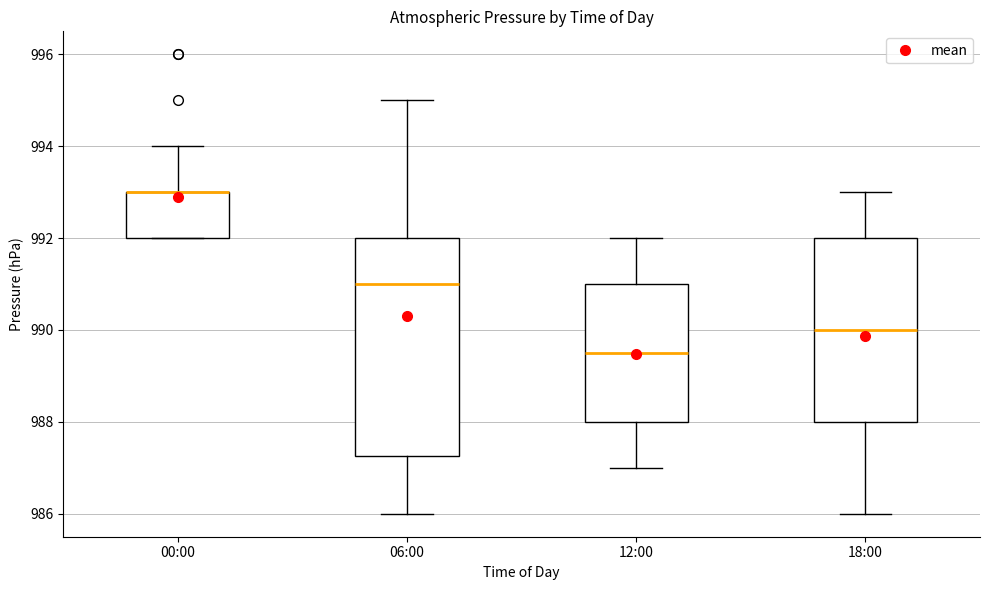

Reading left to right, transcribe this box plot: for each box, give where its median line is, the range the box spans, and where its two whiskers end, as read against the y-axis. The values are not printed on the chart, so give them approximately, as read against the axis.

00:00: median 993.0 (drawn on the box's upper edge), box 992.0 to 993.0, whiskers 992.0 to 994.0
06:00: median 991.0, box 987.2 to 992.0, whiskers 986.0 to 995.0
12:00: median 989.6, box 988.0 to 991.0, whiskers 987.0 to 992.0
18:00: median 990.0, box 988.0 to 992.0, whiskers 986.0 to 993.0